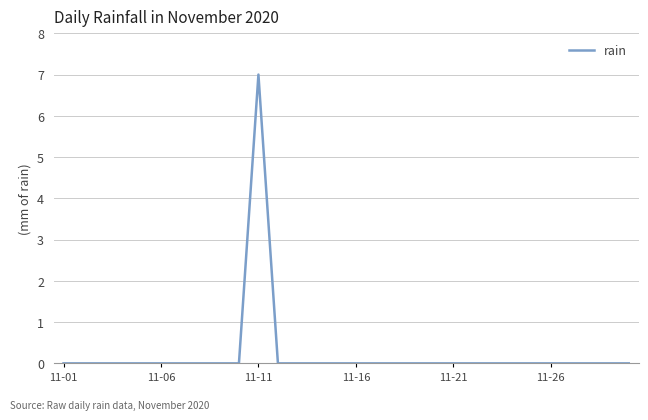

How many lines are shown in the chart?

1